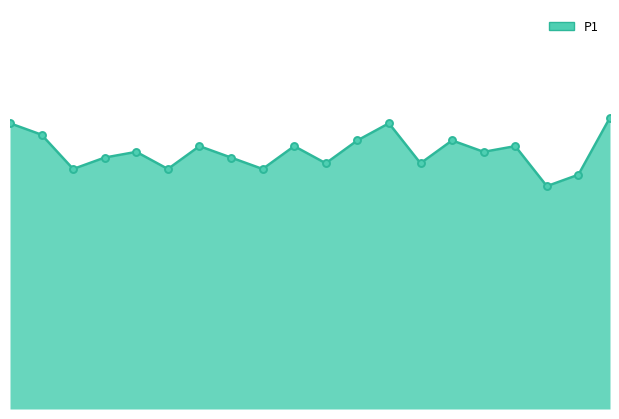

Does the chart have visible grid lines?

No